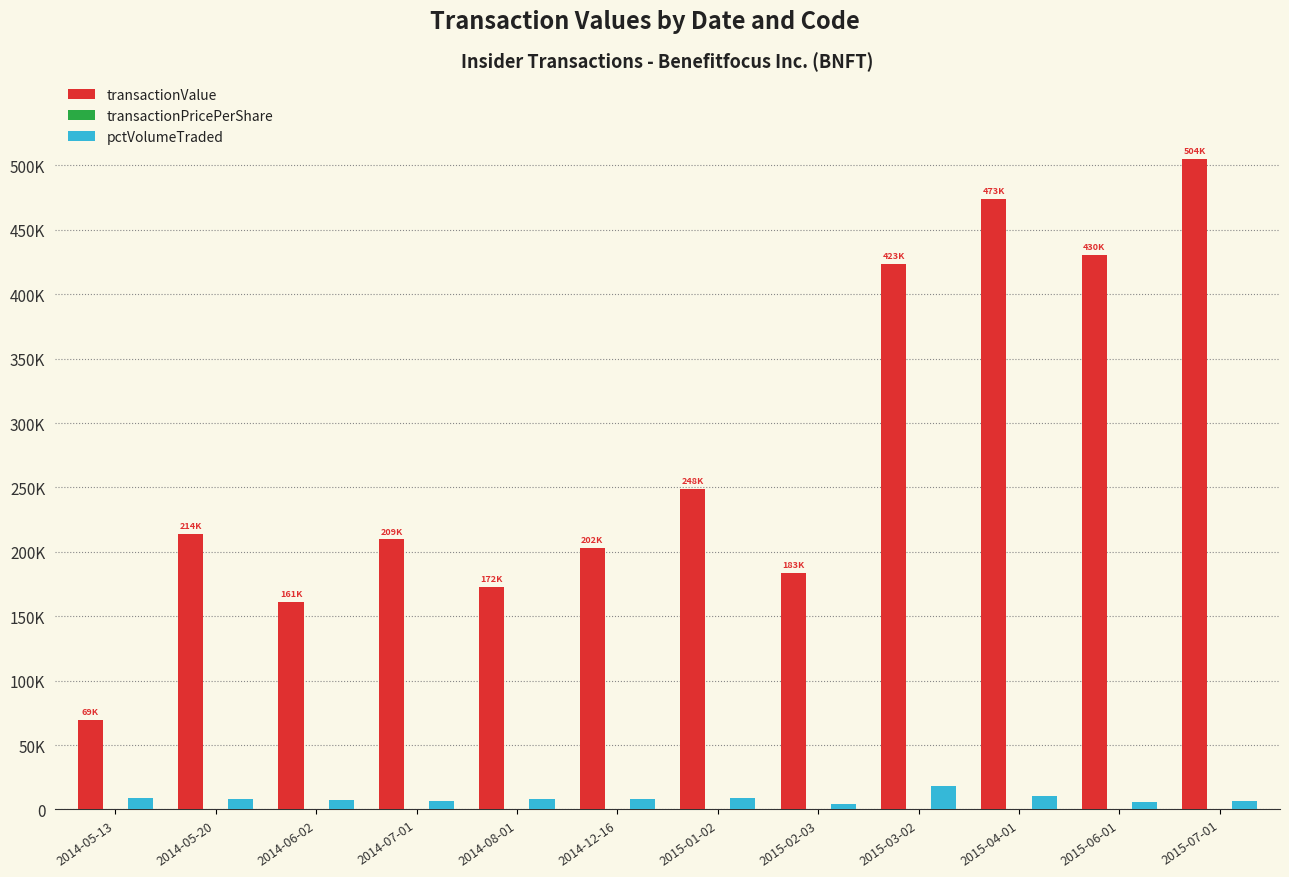

Are the bars grouped side by side (vs. stacked)?

Yes